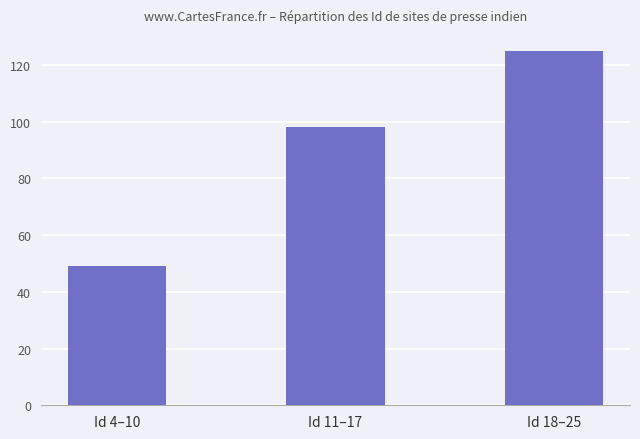

Reading left to right, extract all data points from this chart.

49	98	125